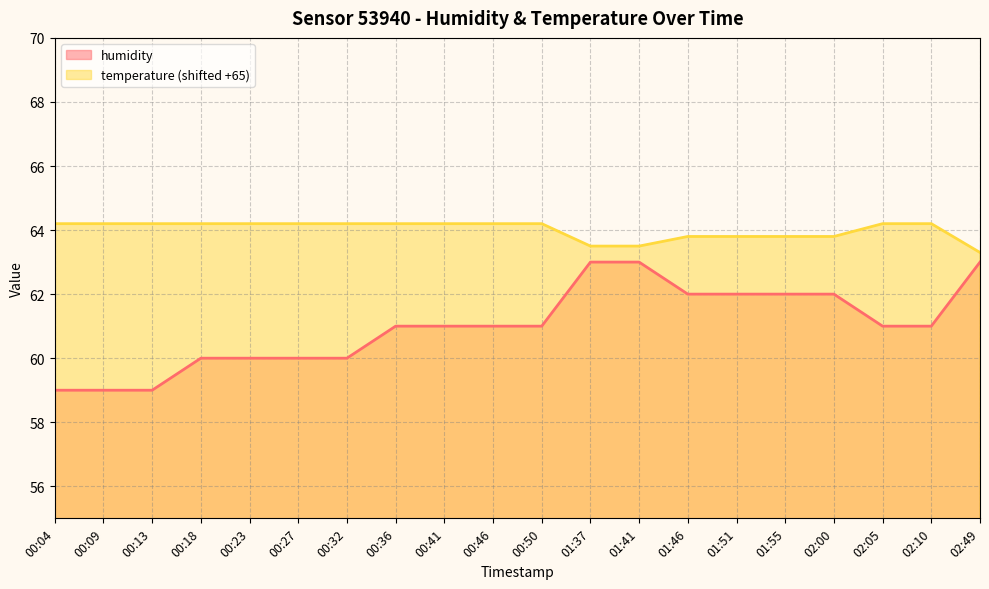

What is the average value of the temperature series?

64.0